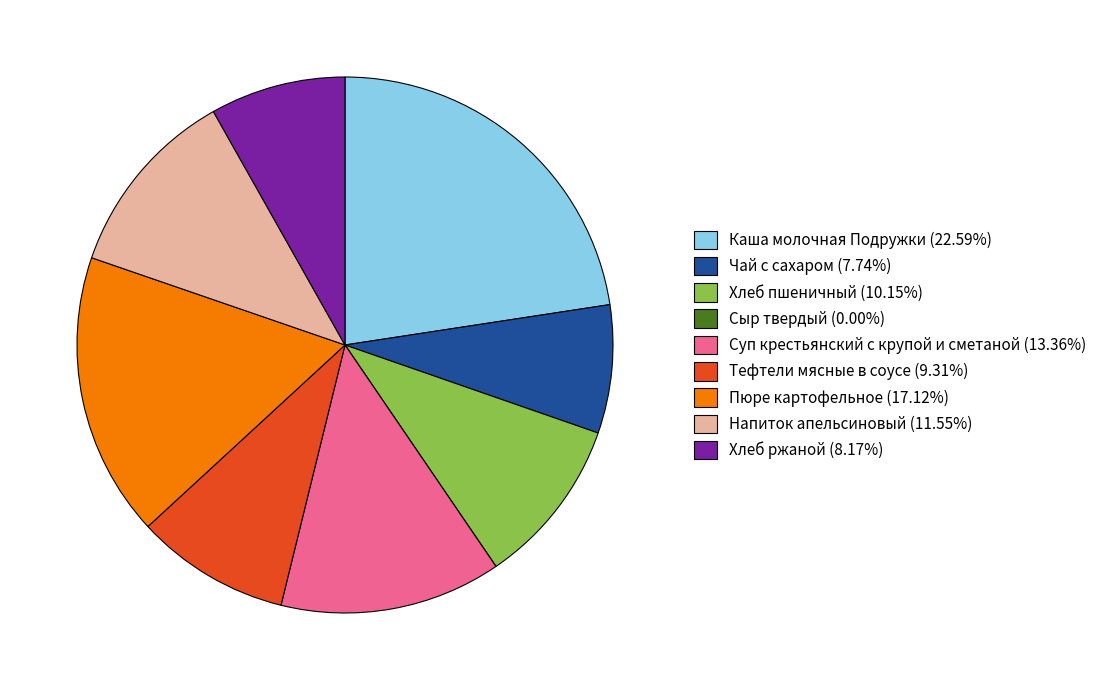

Is the sum of Хлеб ржаной and Чай с сахаром greater than half?

No